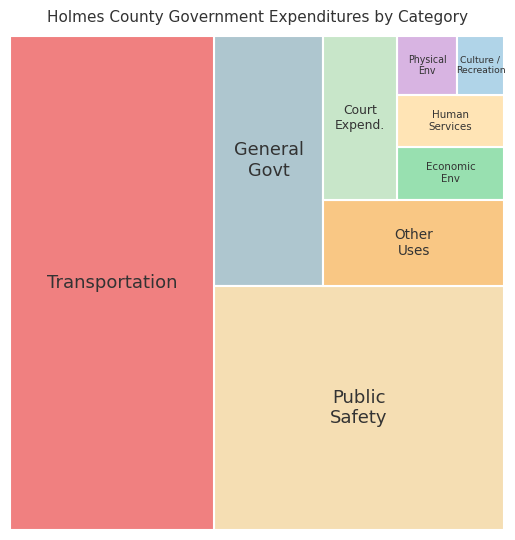

Reading left to right, transcribe all the data shown in this chart.

General Government Services=2529166	Public Safety=6538742	Physical Environment=328326	Transportation=9300560	Economic Environment=520113	Human Services=509039	Culture / Recreation=259897	Other Uses=1438688	Court-Related Expenditures=1112424